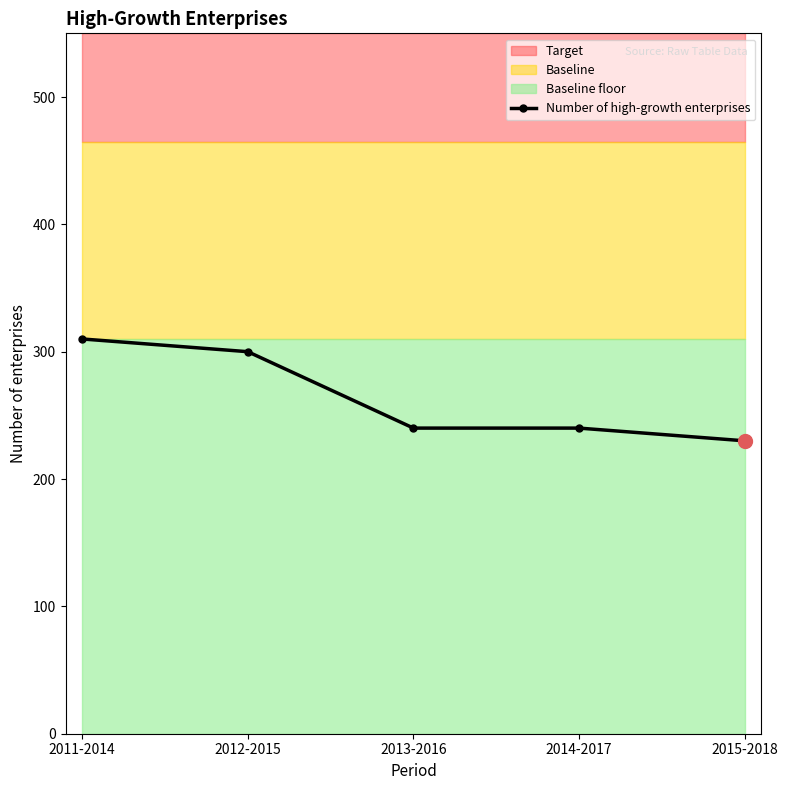

Which category has the highest value across all series?

2011-2014